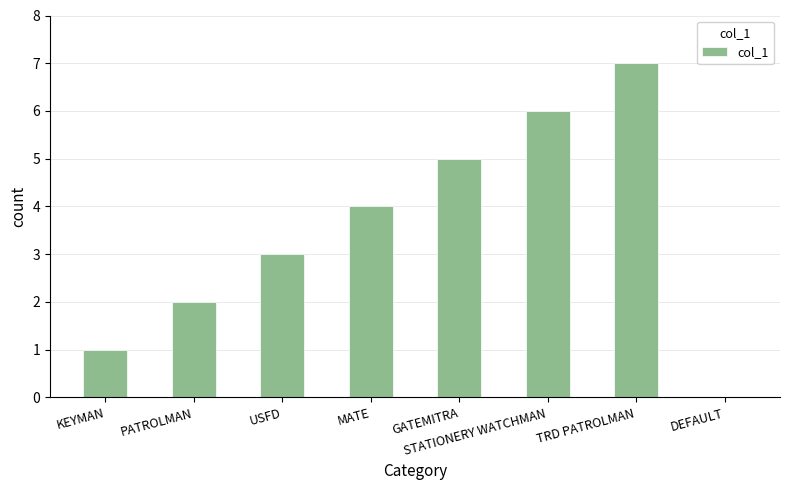

Reading right to left, extract all data points from this chart.

0	7	6	5	4	3	2	1